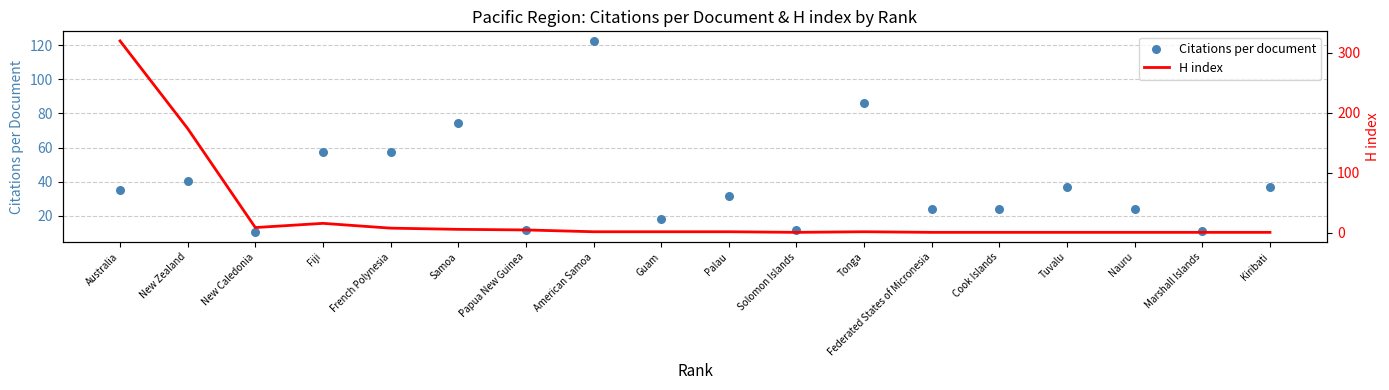

What is the total value across all series at Samoa?

80.6